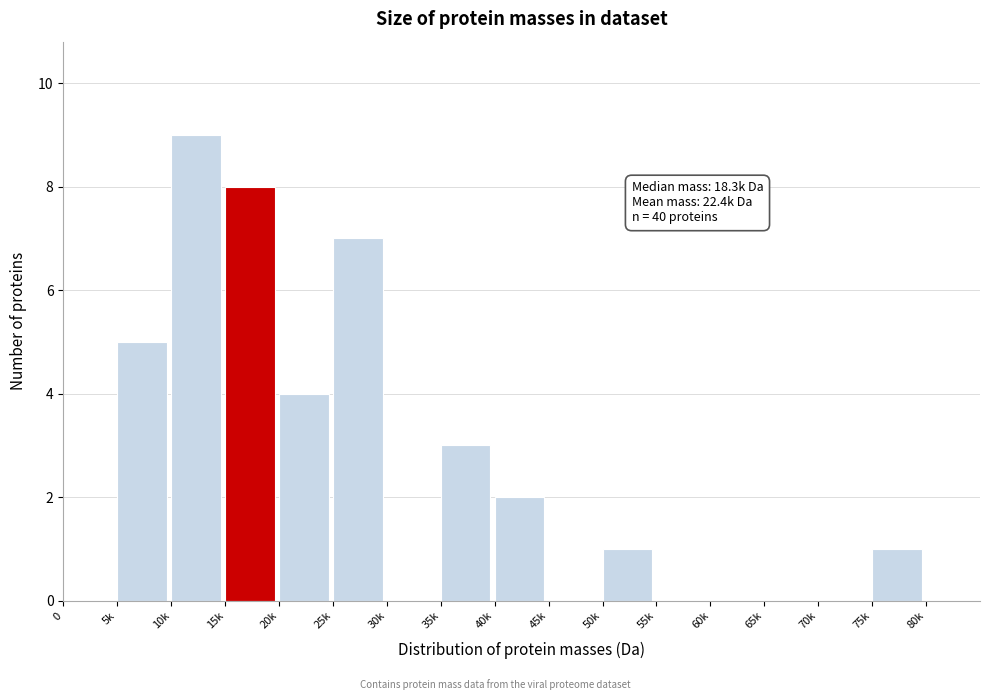

Reading left to right, extract all data points from this chart.

0=0	5k=5	10k=9	15k=8	20k=4	25k=7	30k=0	35k=3	40k=2	45k=0	50k=1	55k=0	60k=0	65k=0	70k=0	75k=1	80k=0